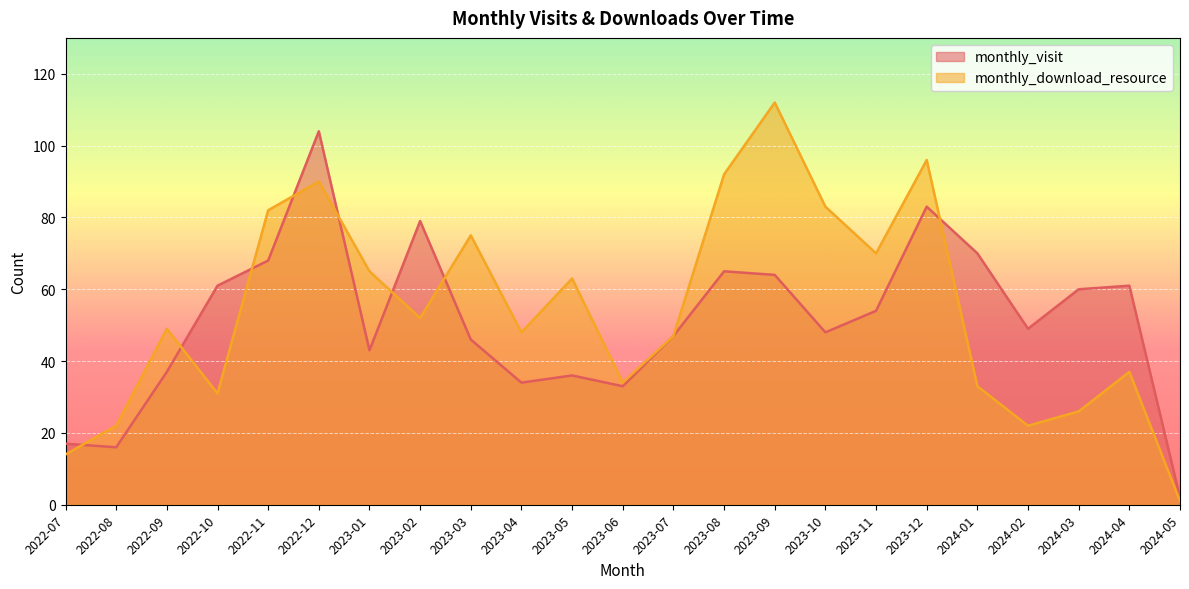

Between 2023-01 and 2023-11, which series saw the biggest shift?

monthly_visit